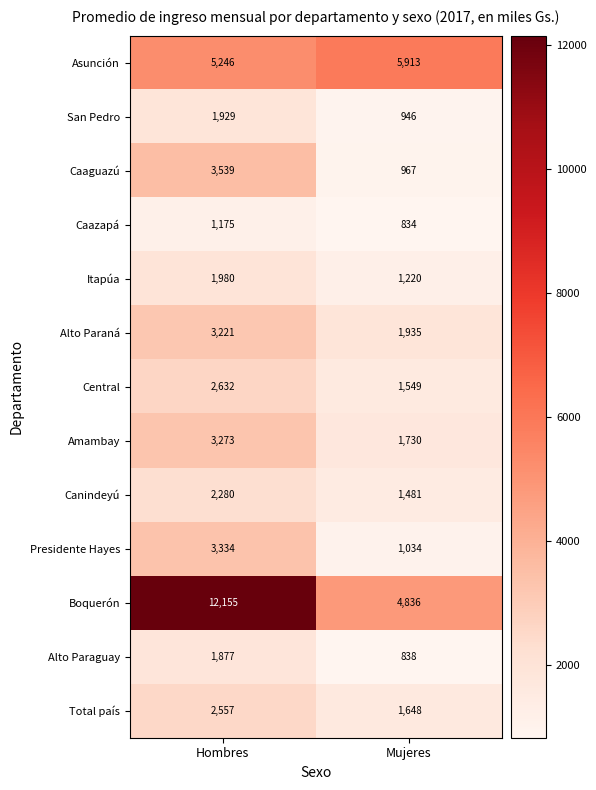

What is the sum of the Caaguazú values at Mujeres and Hombres?

4506